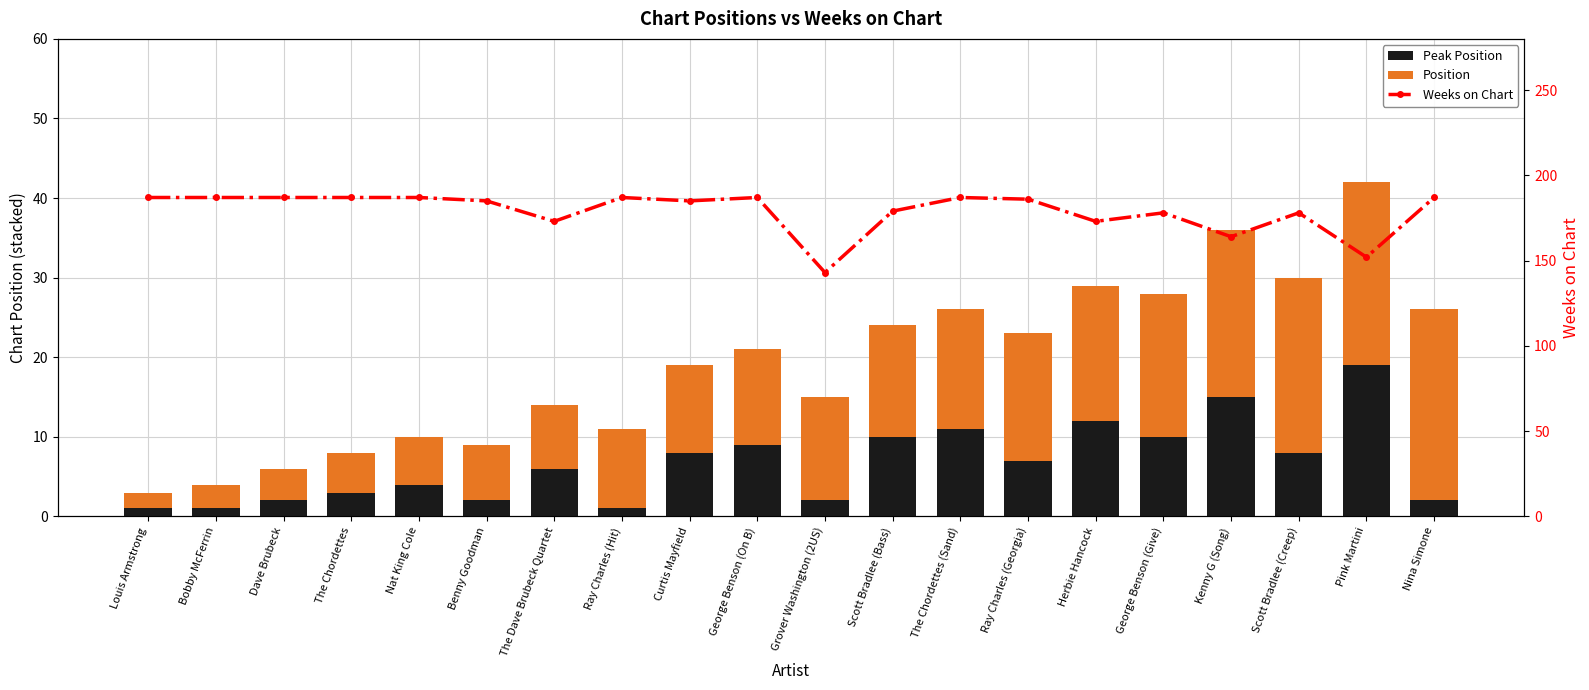

What is the greatest value displayed?

187